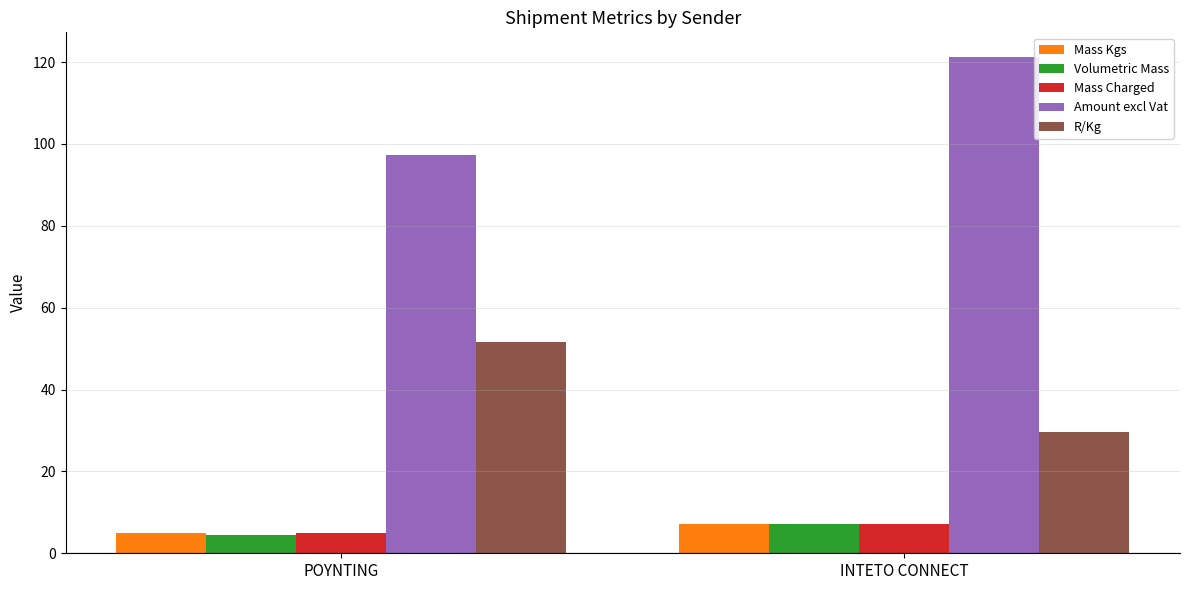

Are the bars grouped side by side (vs. stacked)?

Yes